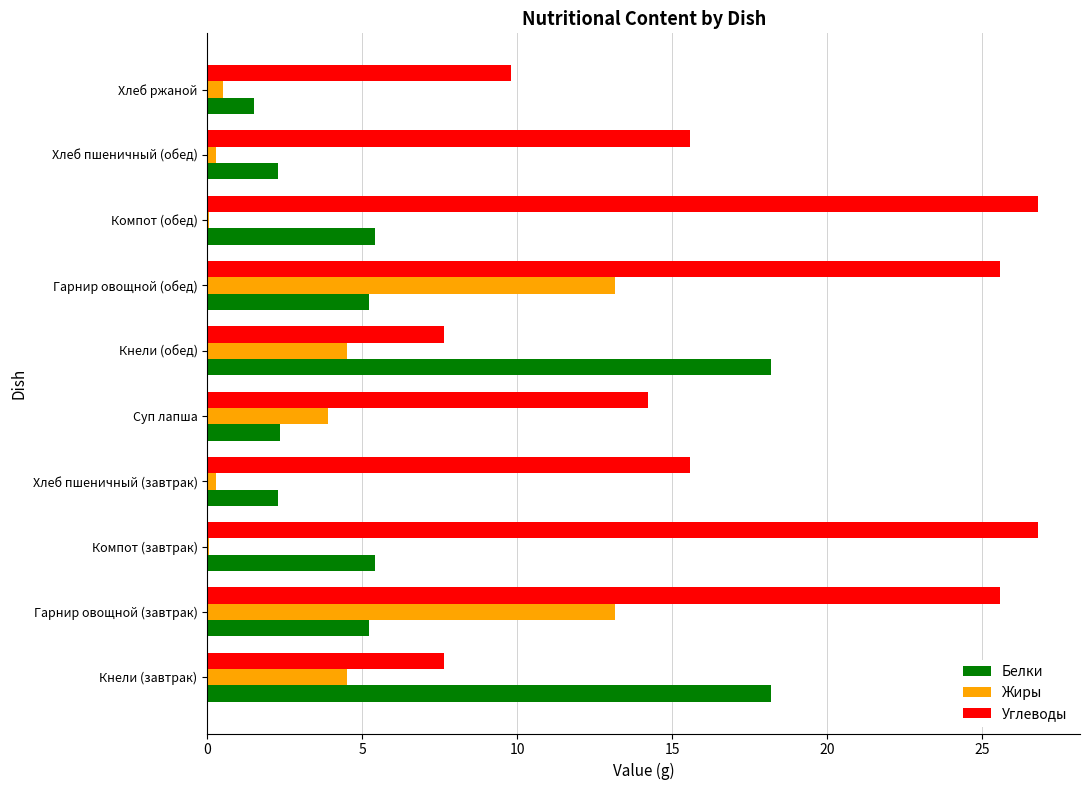

Between Компот (обед) and Хлеб ржаной, which series saw the biggest shift?

Углеводы